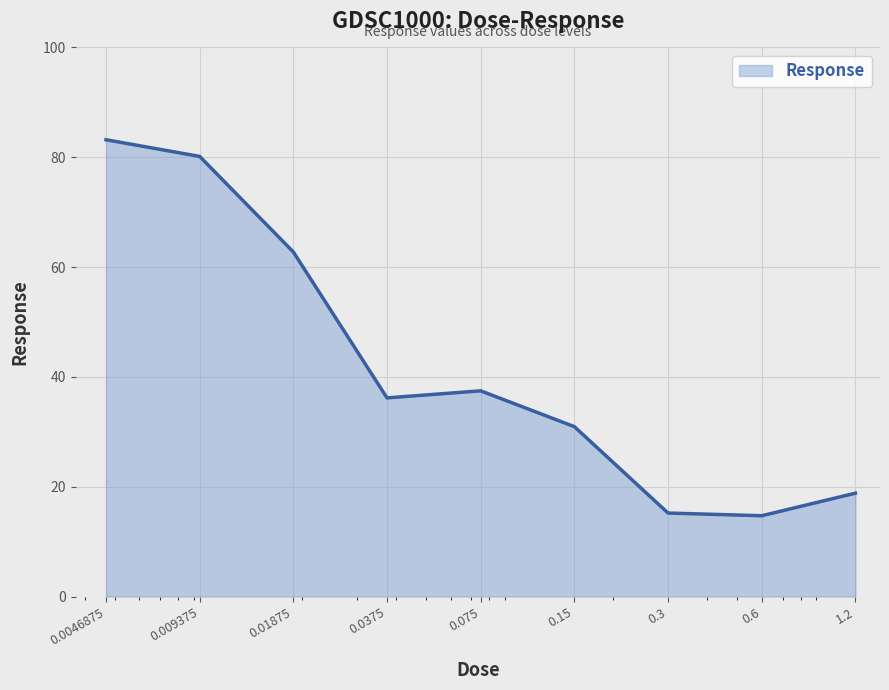

What is the difference between the maximum and minimum values?

68.5